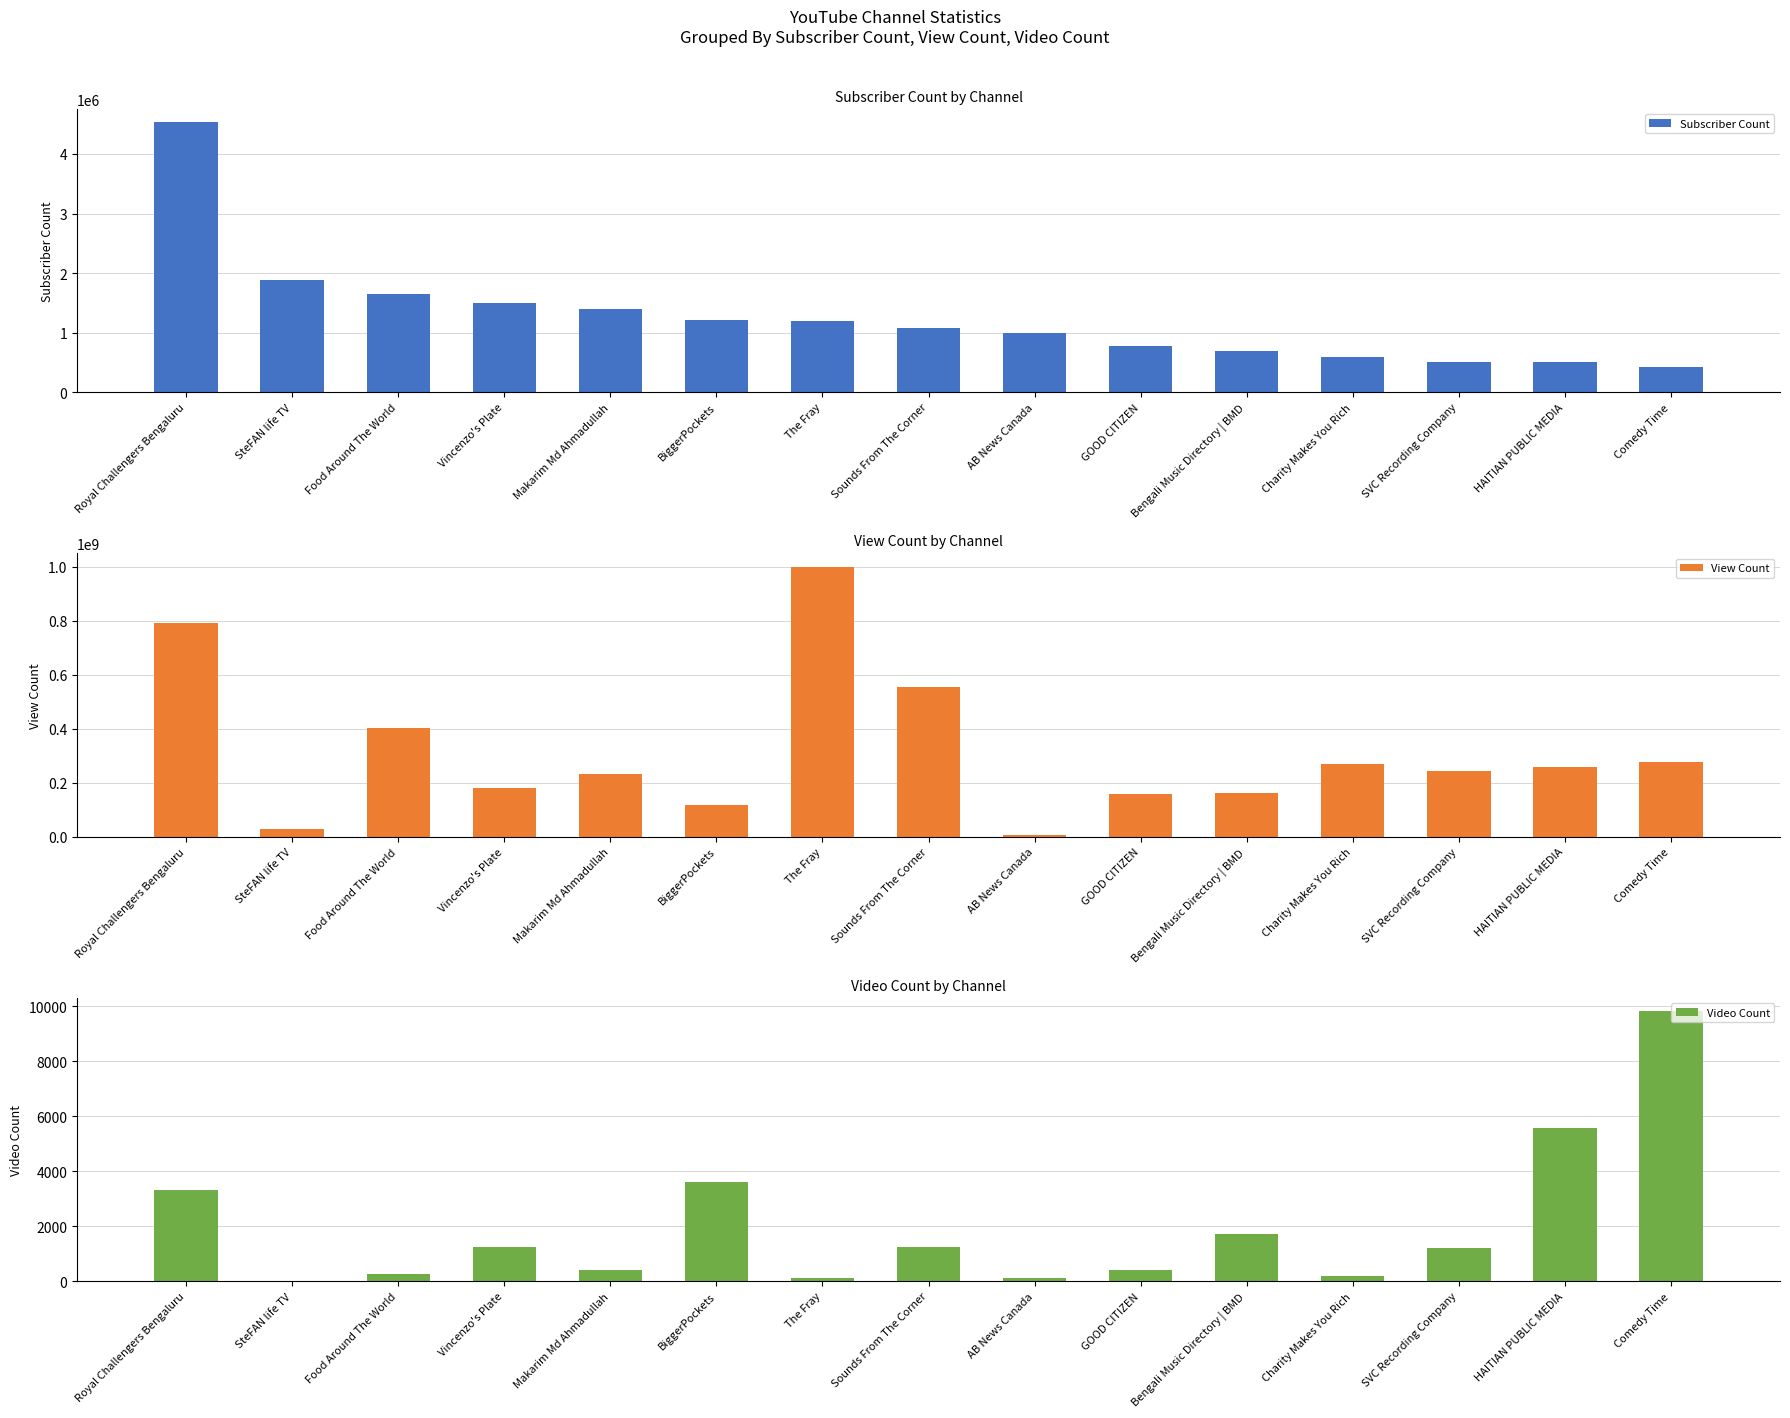

What is the approximate value of Video Count at Comedy Time?

9807